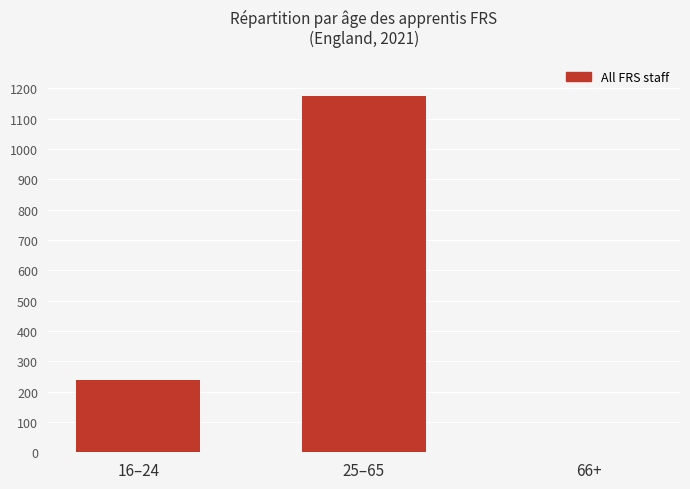

Which label corresponds to the largest value in the chart?

25–65